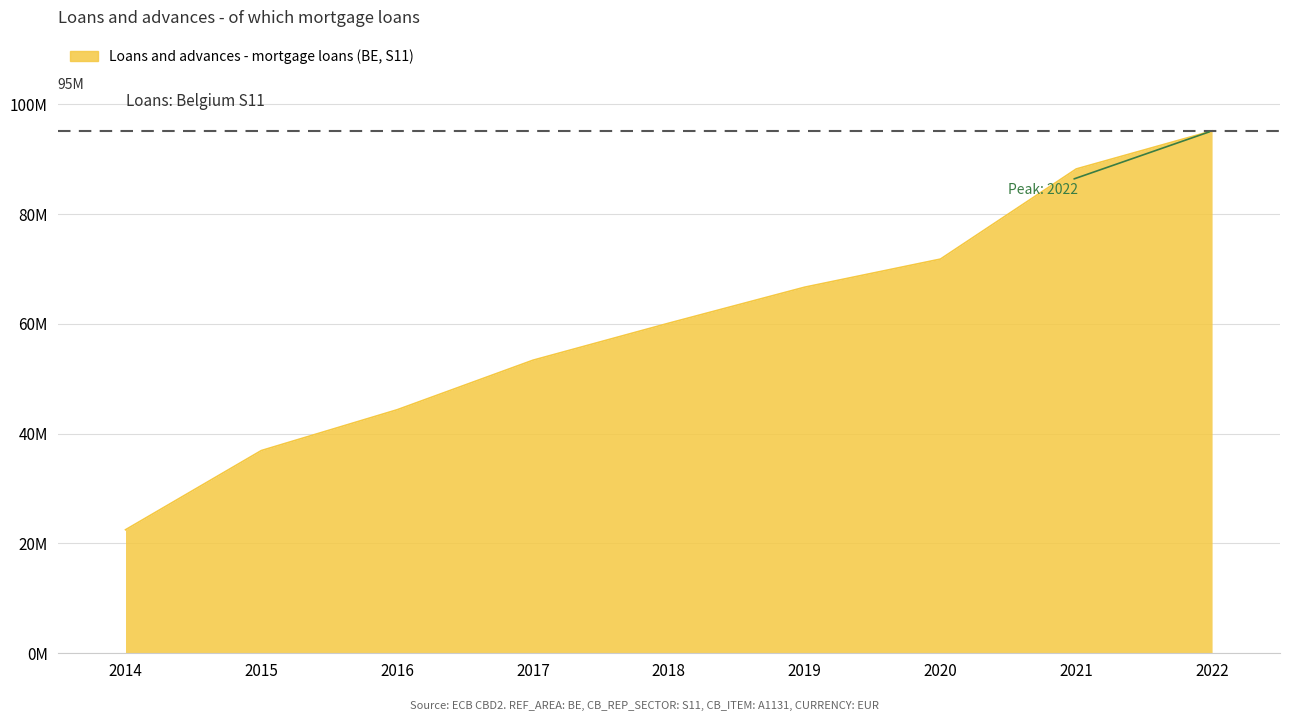

Does the chart have visible grid lines?

Yes